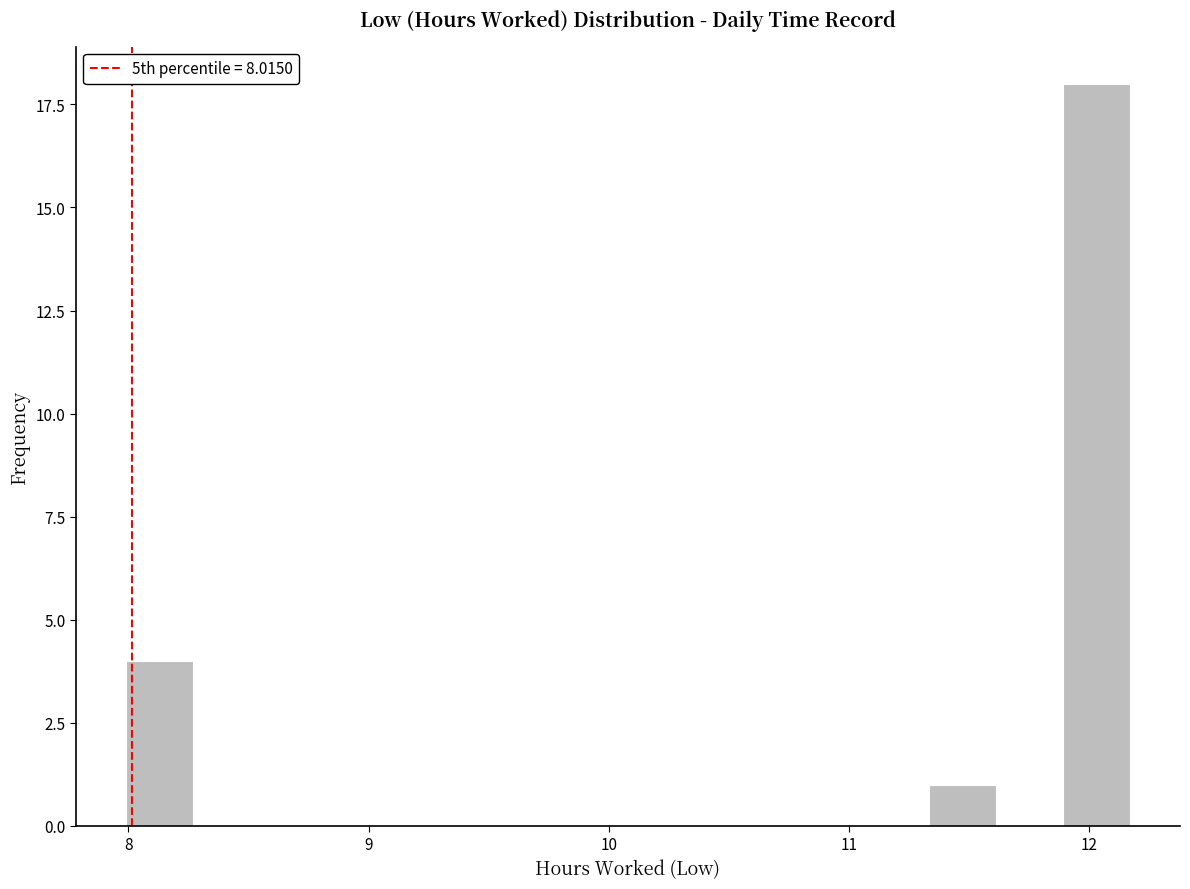

Read against the x-axis, roughly where is the centre of the tallest bar?

12.0